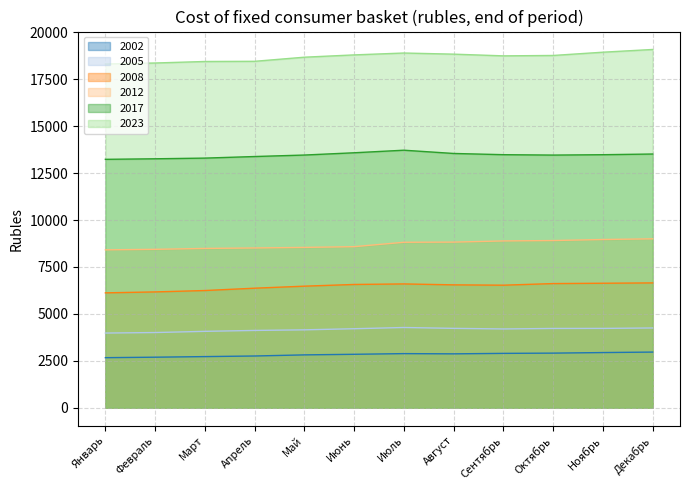

Which series has the largest total across all categories?

2023